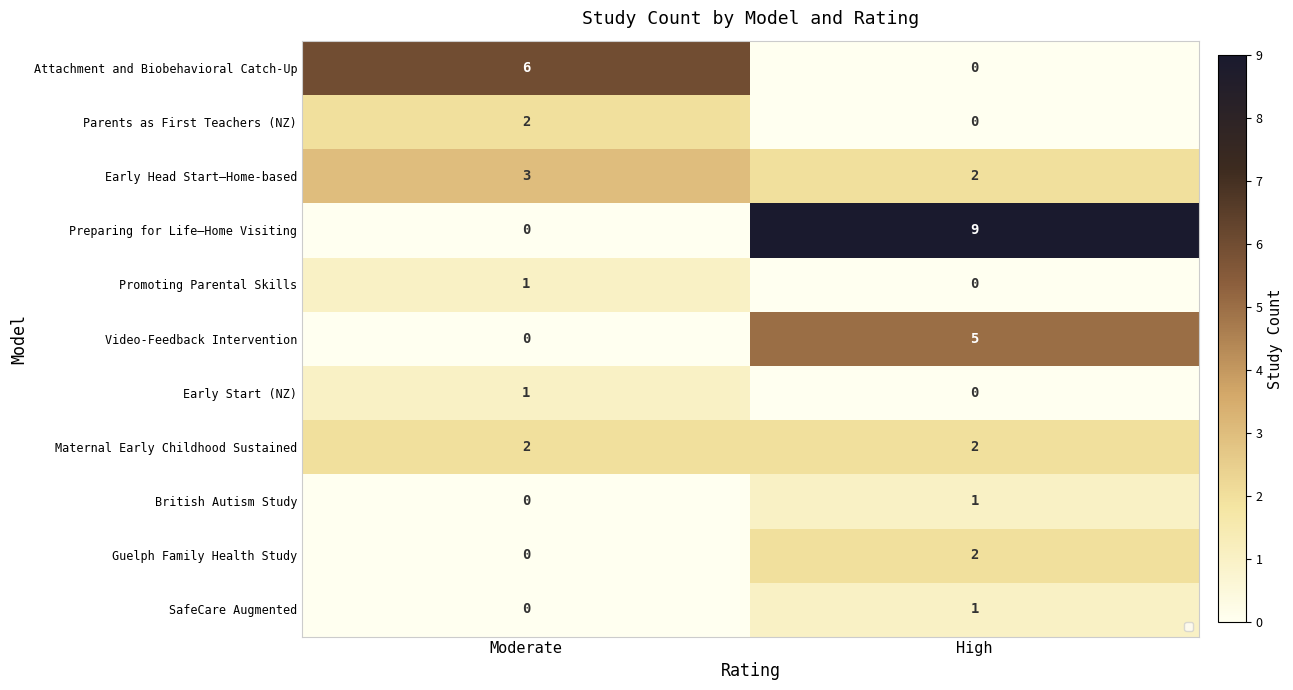

Is it true that Promoting Parental Skills equals 1 at Moderate?

True